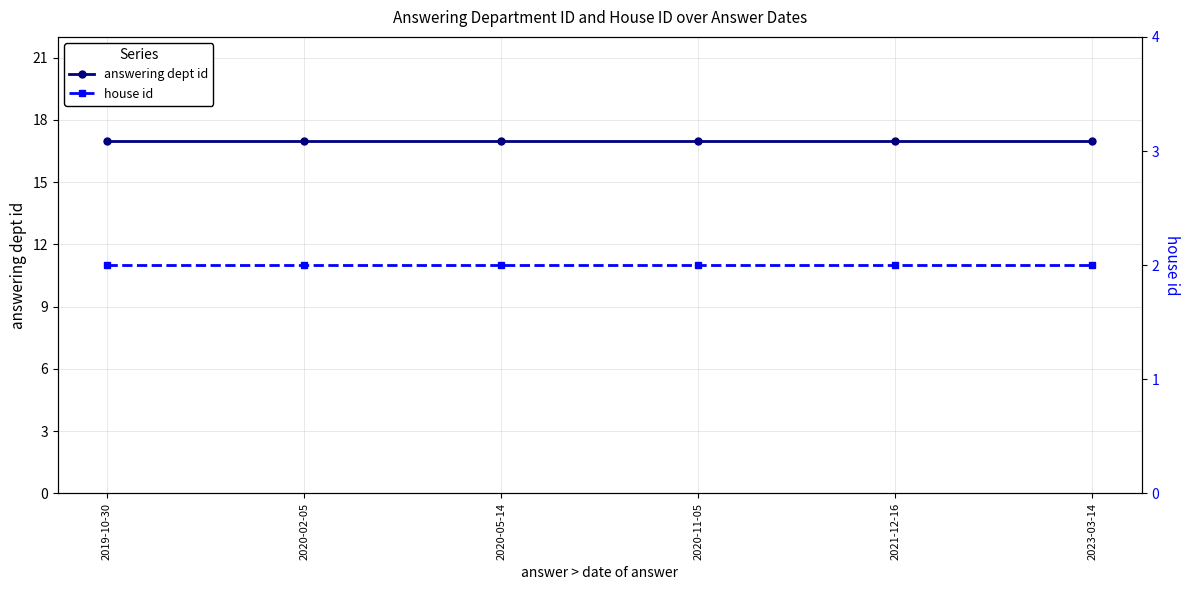

What is the total value across all series at 2023-03-14?

19